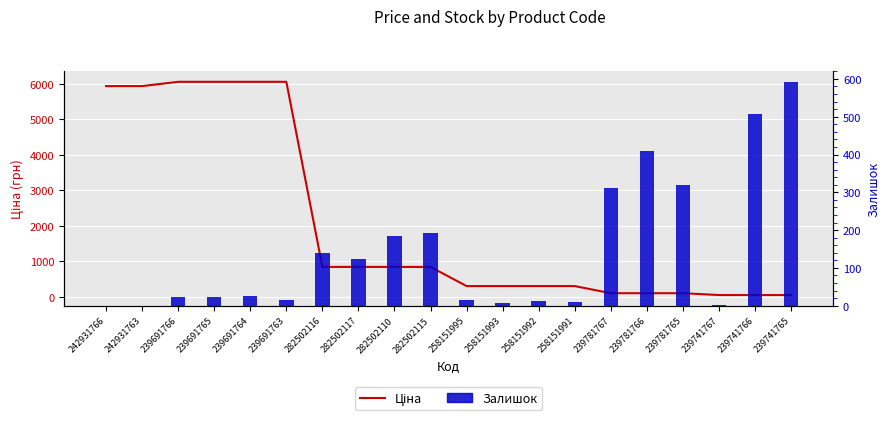

What is the difference between the maximum and second lowest values in the Залишок series?

591.0